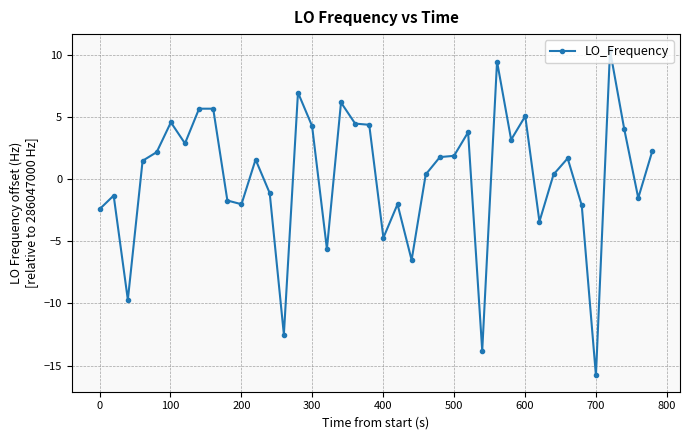

True or false: the data has more than 0 interior local peaks.

True